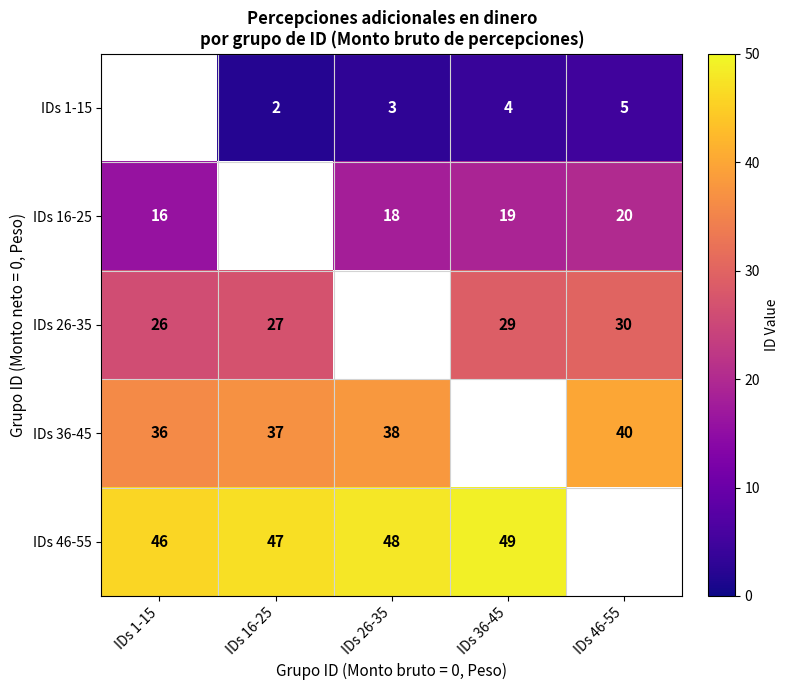

The IDs 16-25 series shows 32.9 at IDs 36-45. True or false?

False